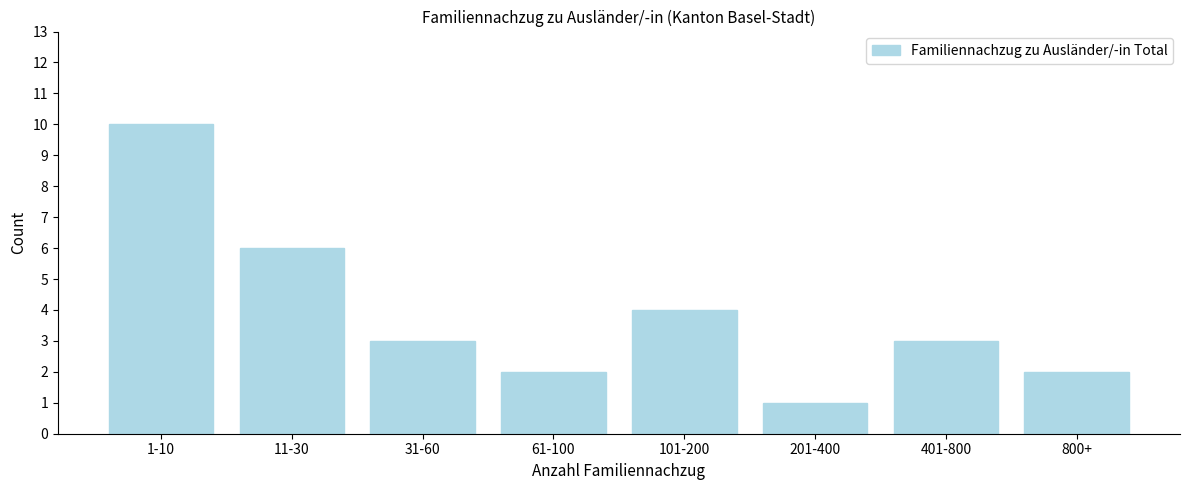

Reading left to right, transcribe all the data shown in this chart.

10	6	3	2	4	1	3	2